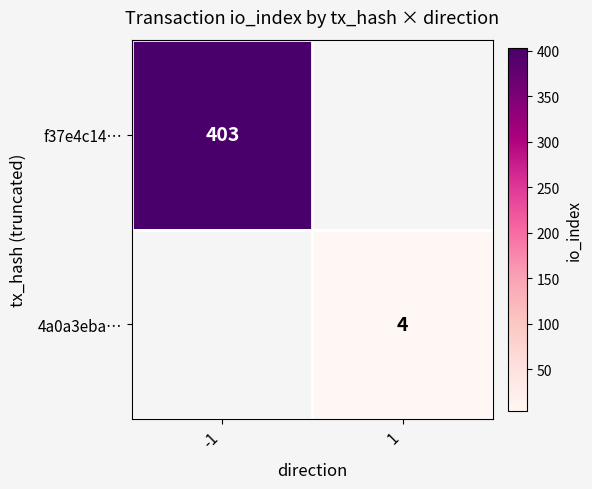

Which label corresponds to the largest value in the chart?

-1